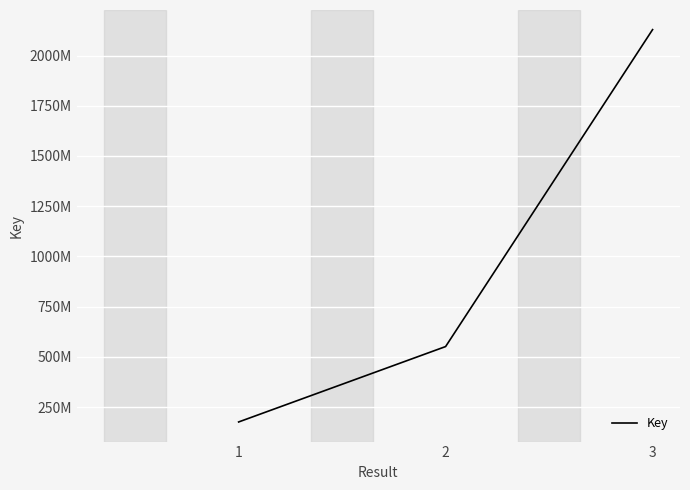

Does the chart display data point markers on the line(s)?

No